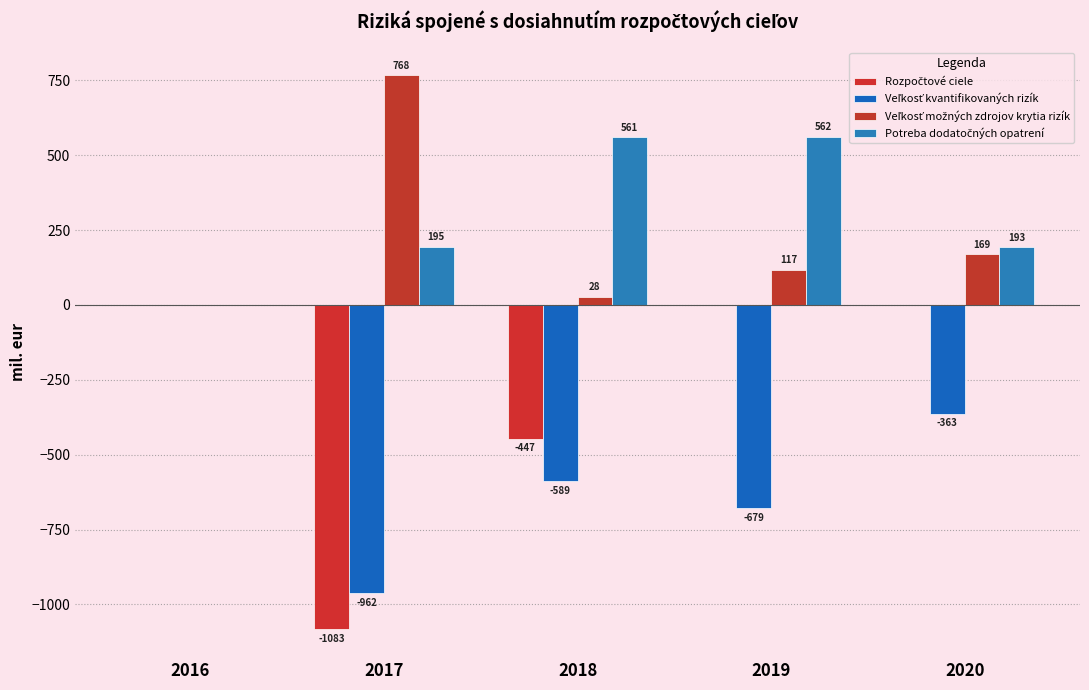

Are the bars grouped side by side (vs. stacked)?

Yes